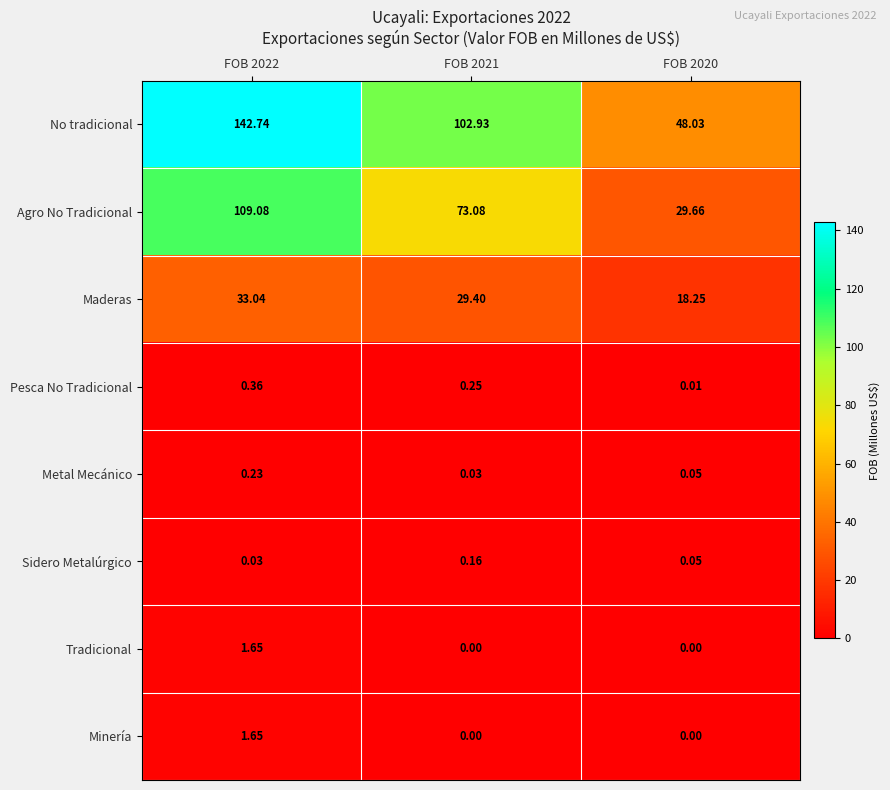

Between FOB 2022 and FOB 2021, which series saw the biggest shift?

No tradicional